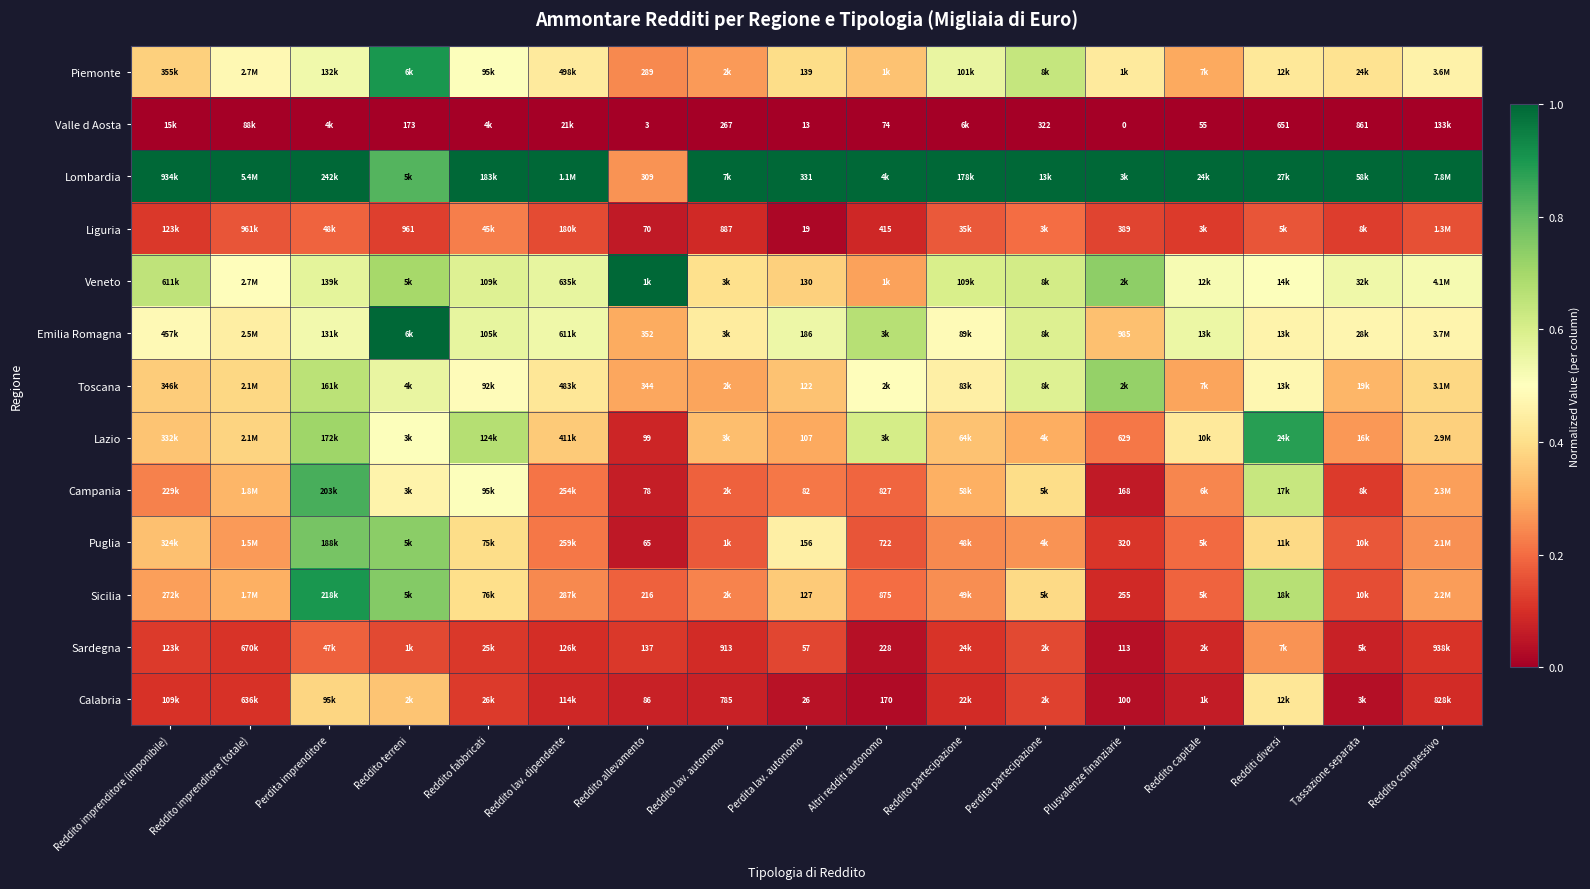

What is the difference between the highest and lowest values at Reddito partecipazione?

1.0